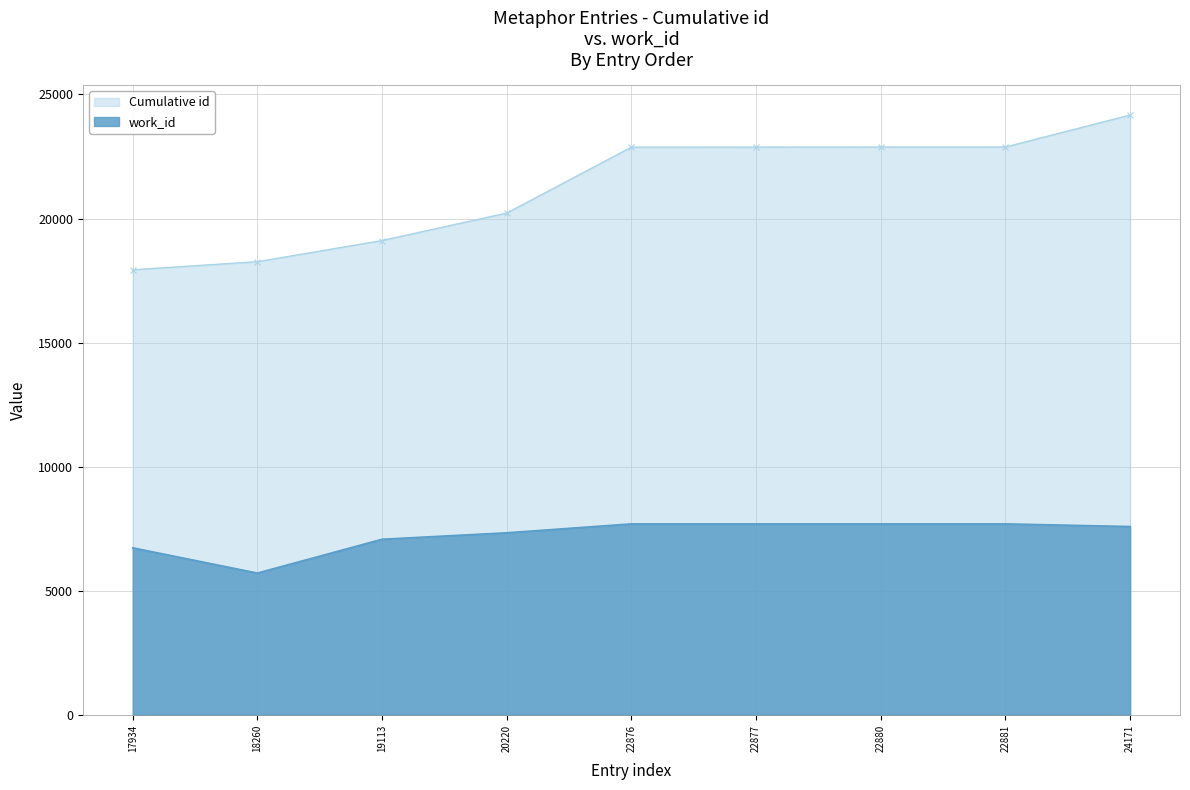

What is the difference between the Cumulative id values at 19113 and 24171?

5058